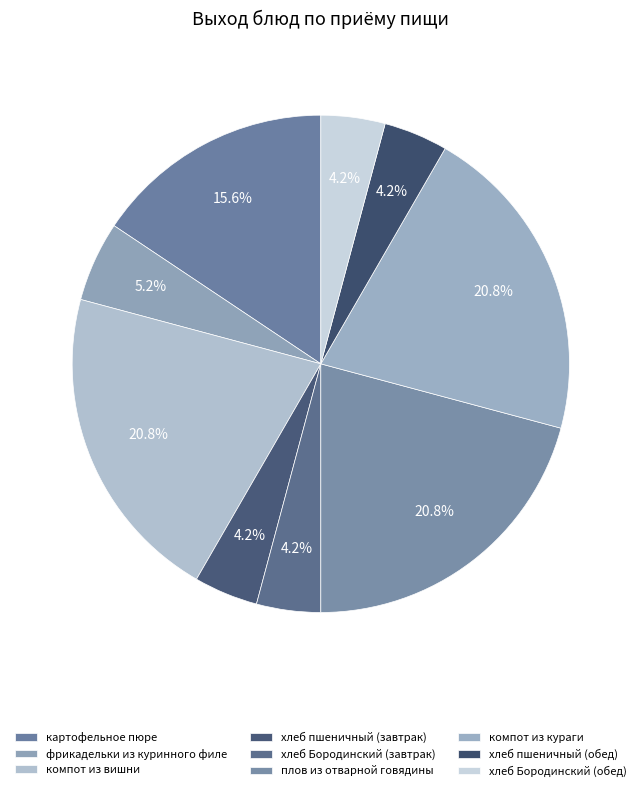

Is there any slice that represents more than half of the pie?

No